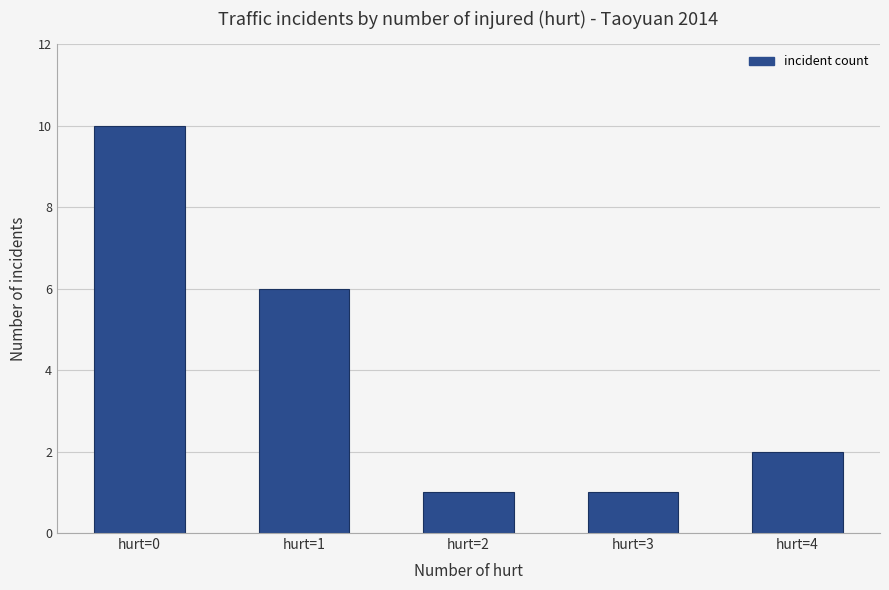

What is the maximum value shown in the chart?

10